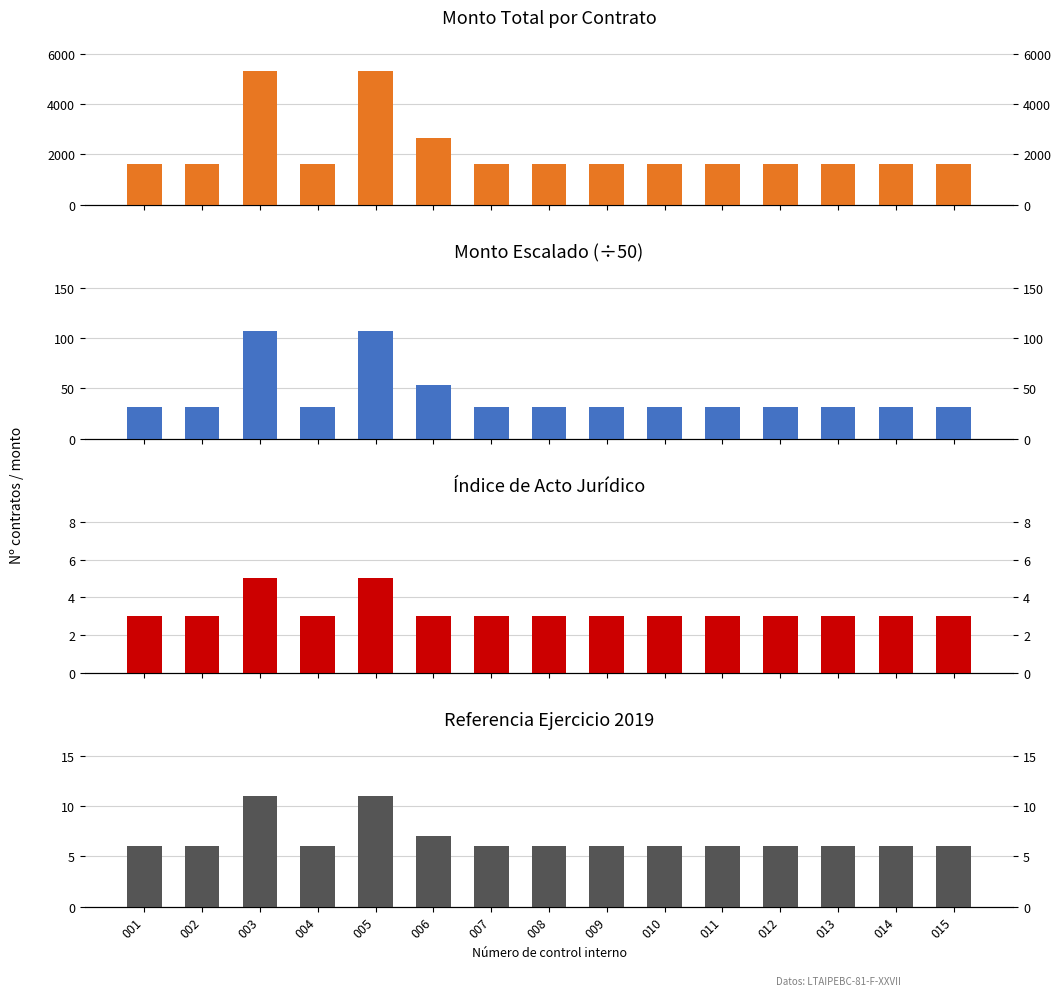

What is the spread (max minus min) of values at 001?

1598